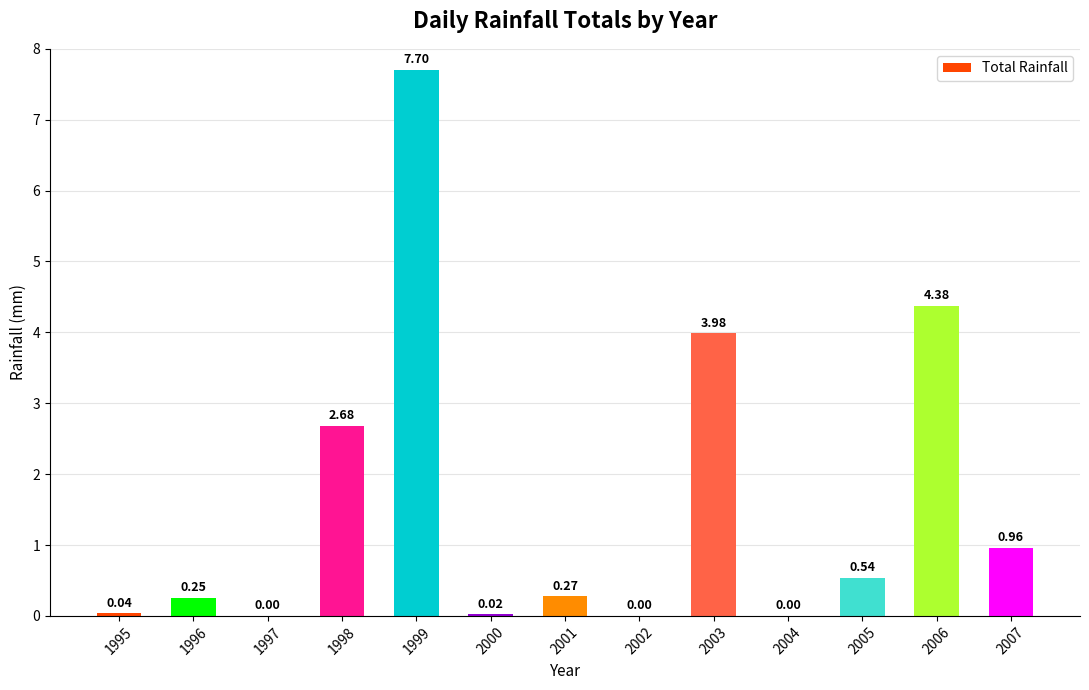

Between 2004 and 2005, which is larger?

2005